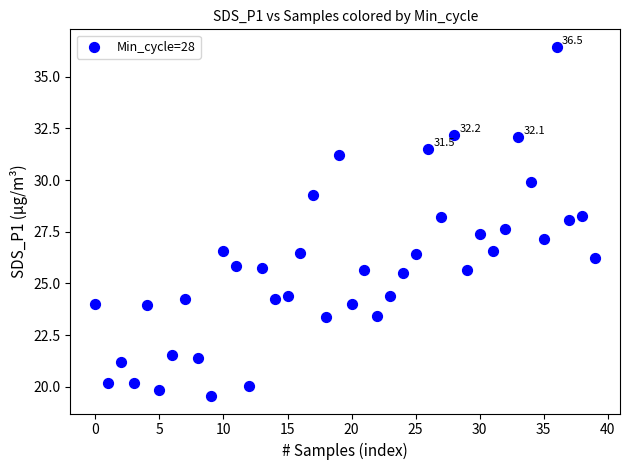

What is the range of Y values (max minus min)?

16.9